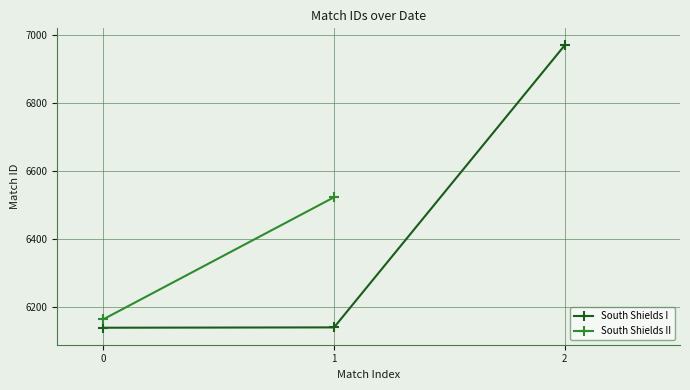

Count the number of values greater than 6140.

1